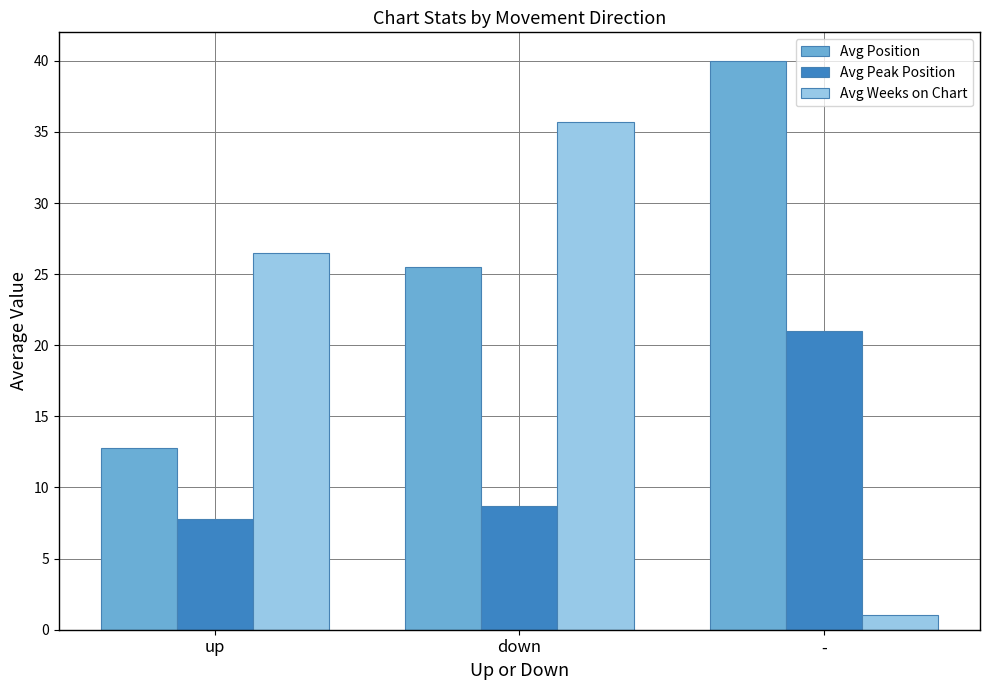

How many bars are there in total?

9